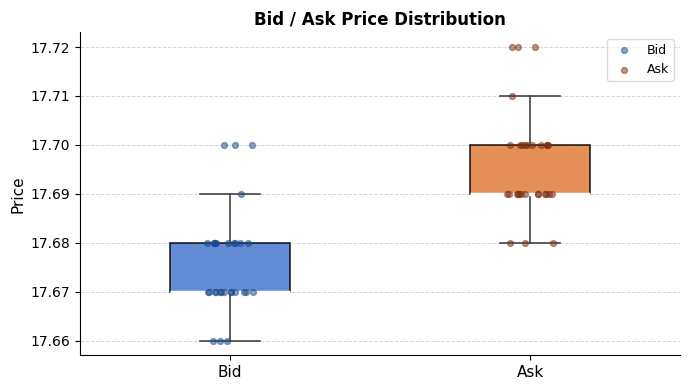

Reading left to right, read every box against the y-axis: the position of its median line, the range the box covers, and the ends of its whiskers. The values are not printed on the chart, so give them approximately, as read against the axis.

Bid: median 17.67 (drawn on the box's lower edge), box 17.67 to 17.68, whiskers 17.66 to 17.69
Ask: median 17.69 (drawn on the box's lower edge), box 17.69 to 17.70, whiskers 17.68 to 17.71